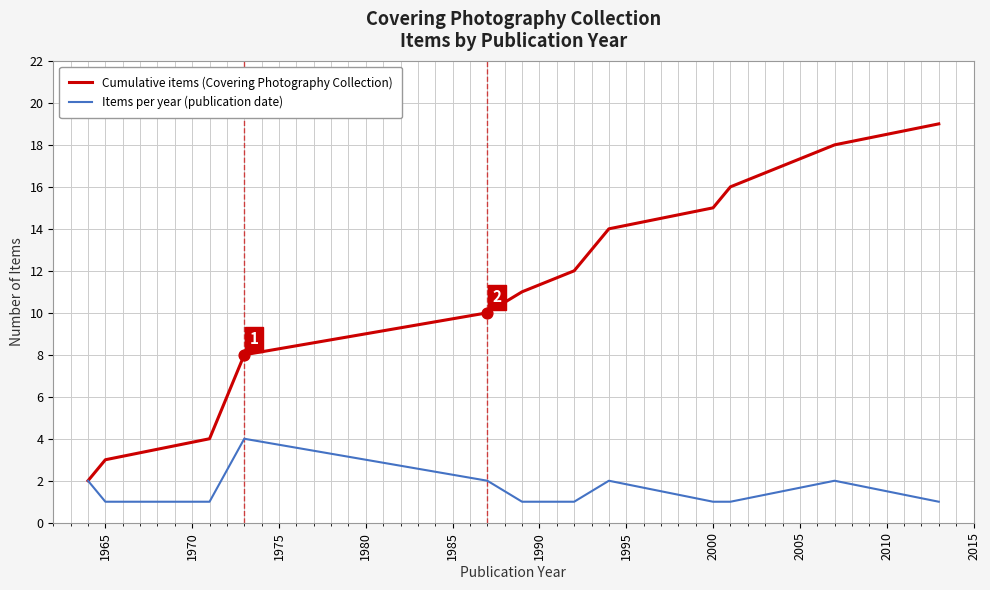

Which series has the largest total across all categories?

Cumulative items (Covering Photography Collection)